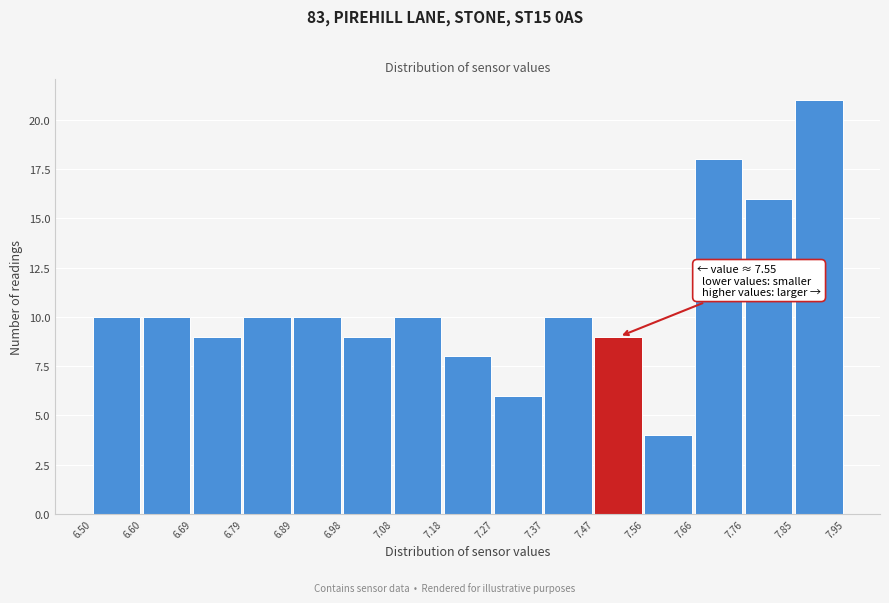

Over which range of the x-axis is the bar tallest?

7.85 to 7.95